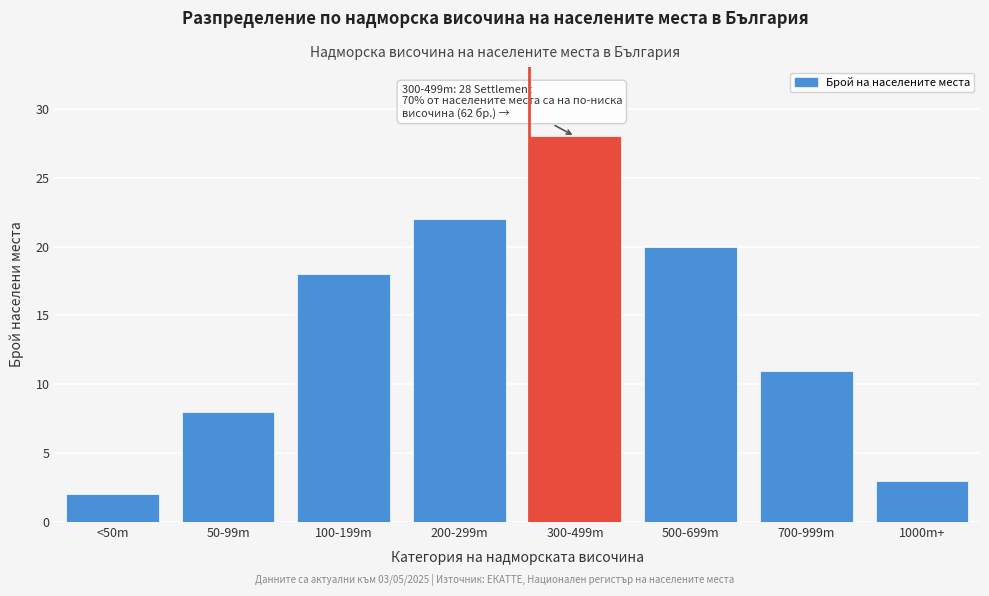

Reading left to right, transcribe all the data shown in this chart.

<50m=2	50-99m=8	100-199m=18	200-299m=22	300-499m=28	500-699m=20	700-999m=11	1000m+=3